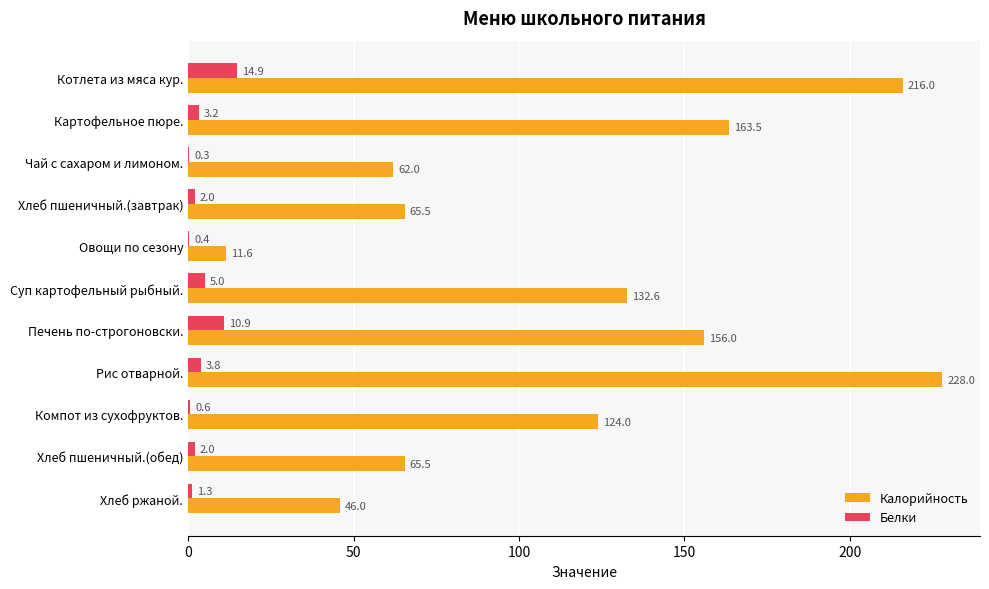

What is the maximum value shown in the chart?

228.0